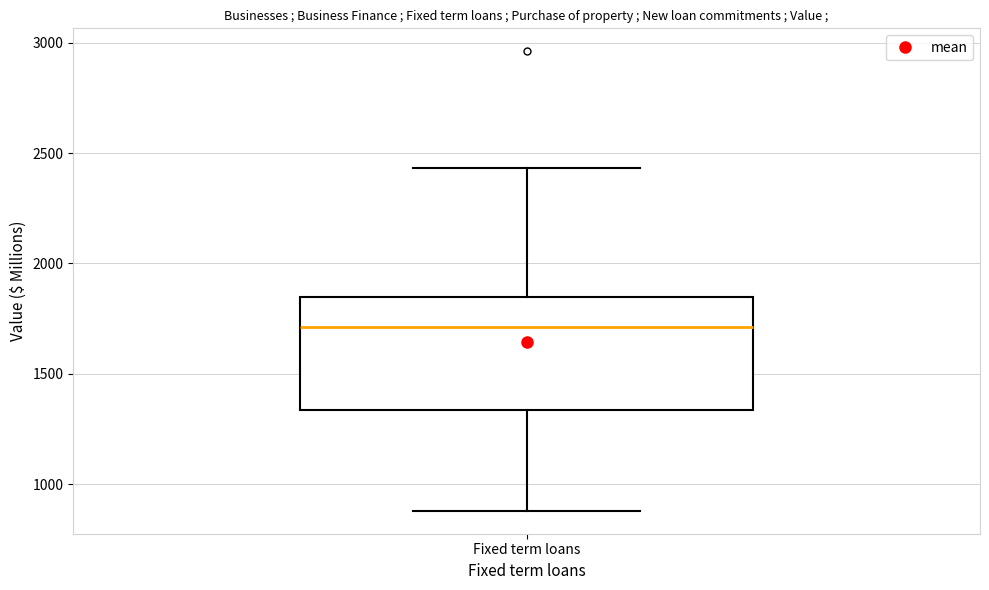

Read this box plot against the y-axis: the position of the median line, the range covered by the box, and the ends of both whiskers. The values are not printed on the chart, so give them approximately, as read against the axis.

median 1700, box 1350 to 1850, whiskers 900 to 2450